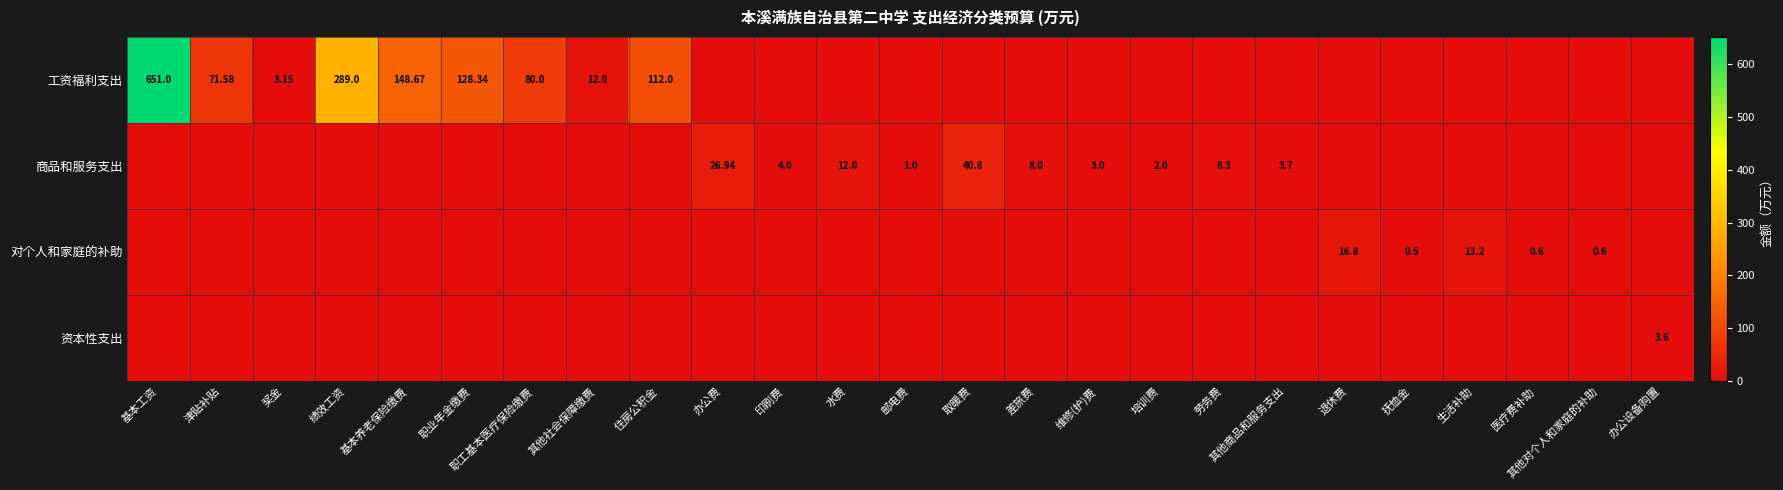

What is the sum of the 工资福利支出 values at 生活补助 and 津贴补贴?

71.6